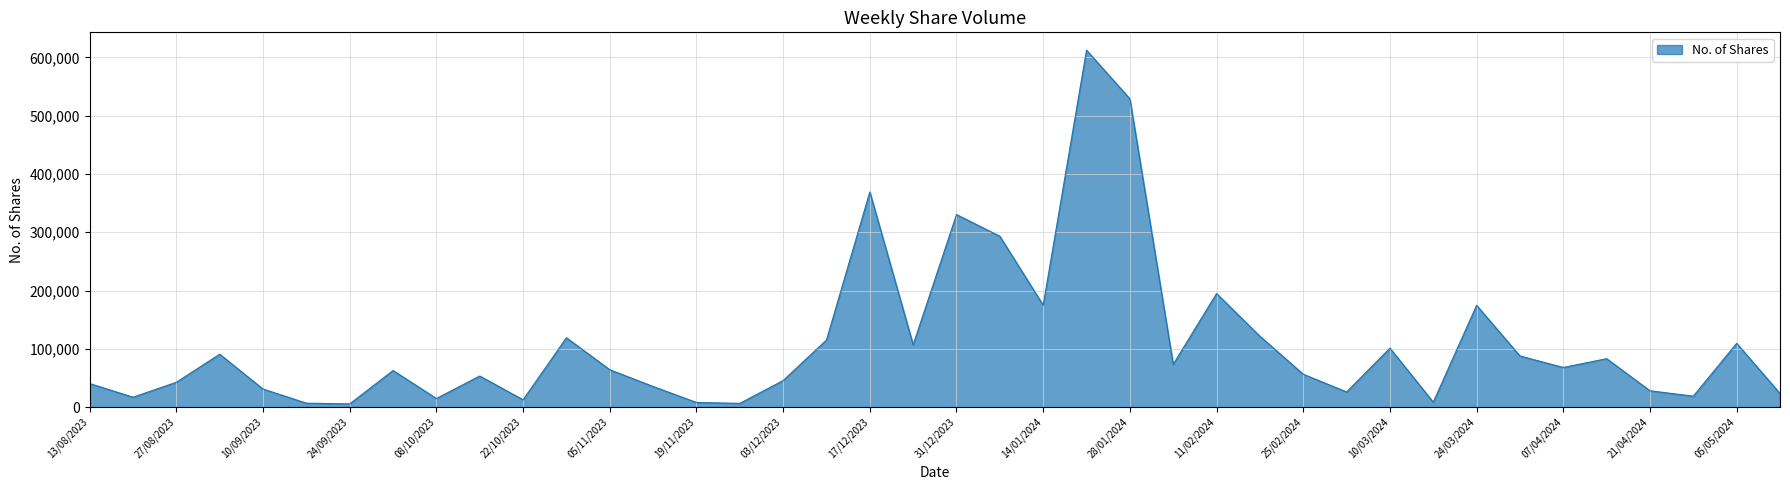

What is the greatest value displayed?

612386